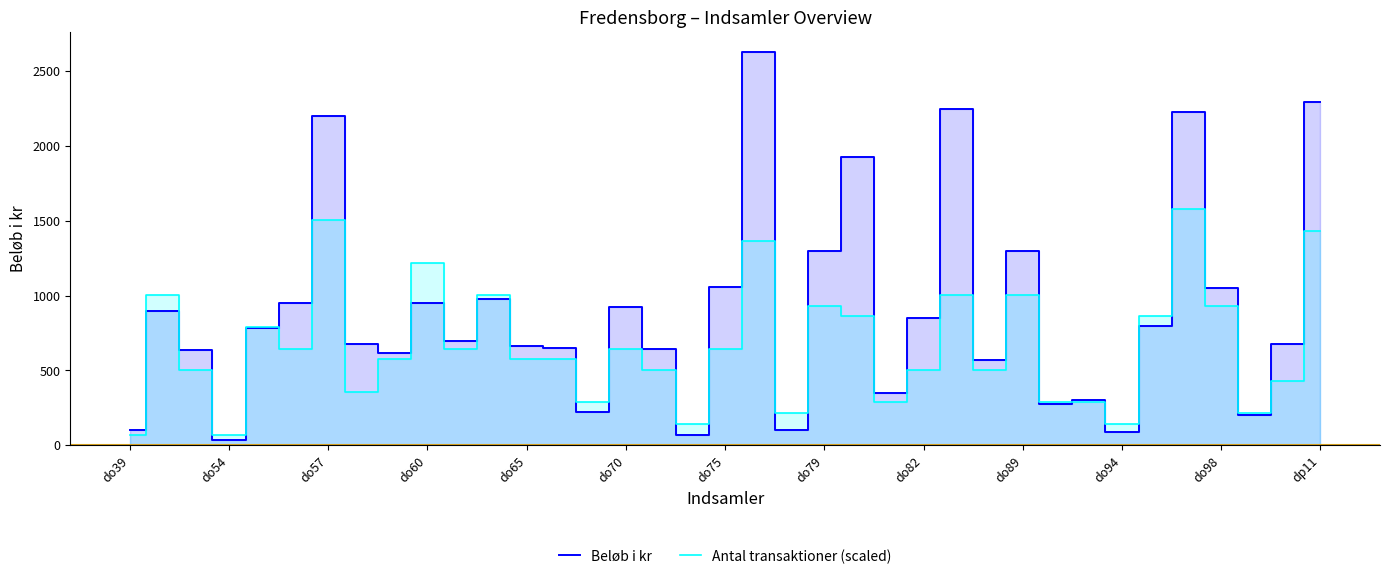

Which series has the largest range (max minus min)?

Beløb i kr